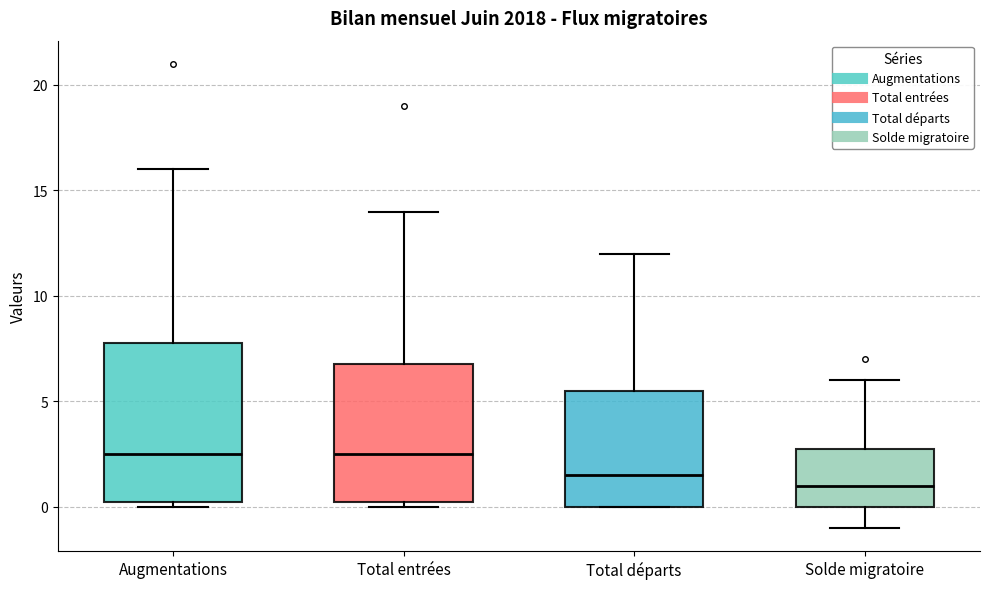

Where does the lower whisker of the box for Solde migratoire end on the y-axis? The values are not printed on the chart, so give them approximately, as read against the axis.

-1.0